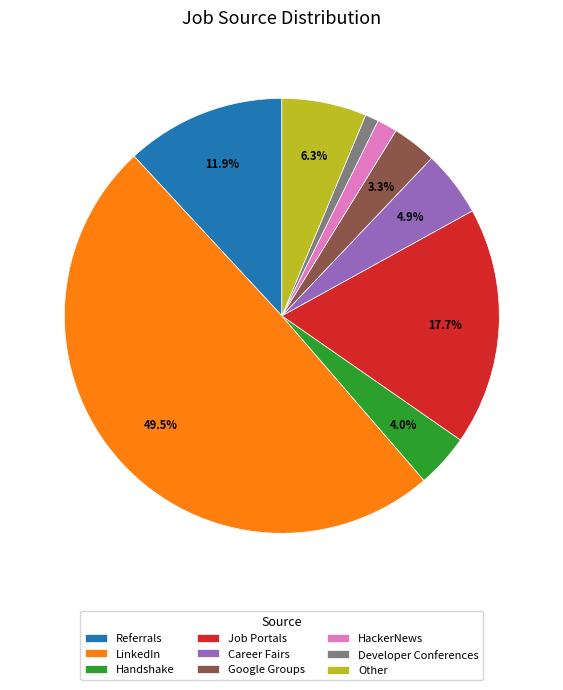

Does Job Portals account for over 50% of the chart?

No